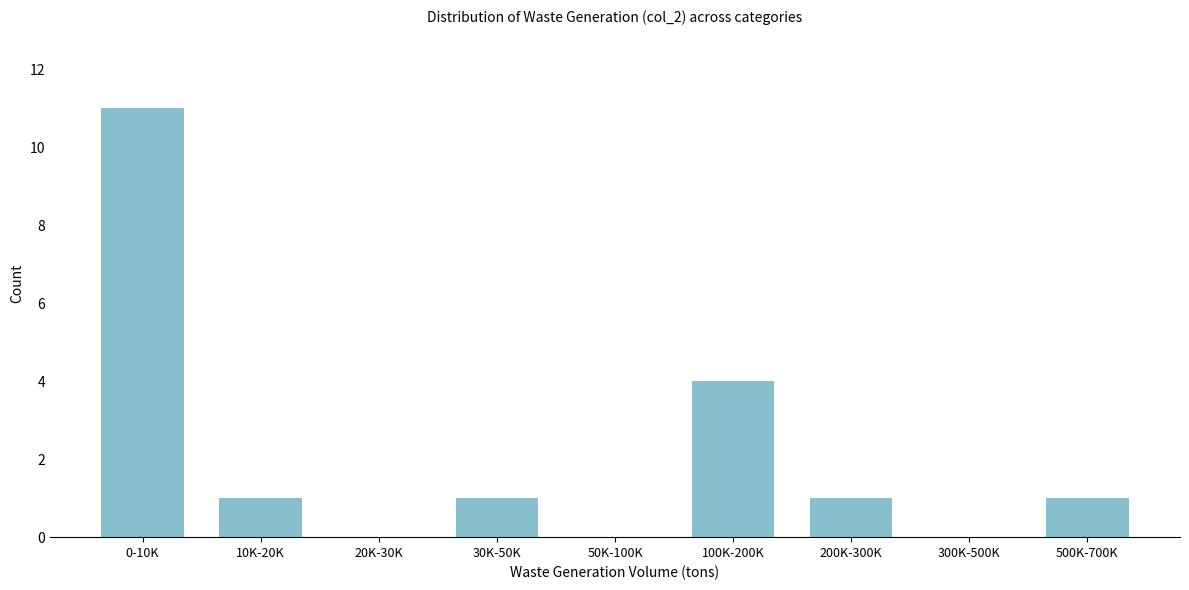

Reading left to right, extract all data points from this chart.

0-10K=11	10K-20K=1	20K-30K=0	30K-50K=1	50K-100K=0	100K-200K=4	200K-300K=1	300K-500K=0	500K-700K=1